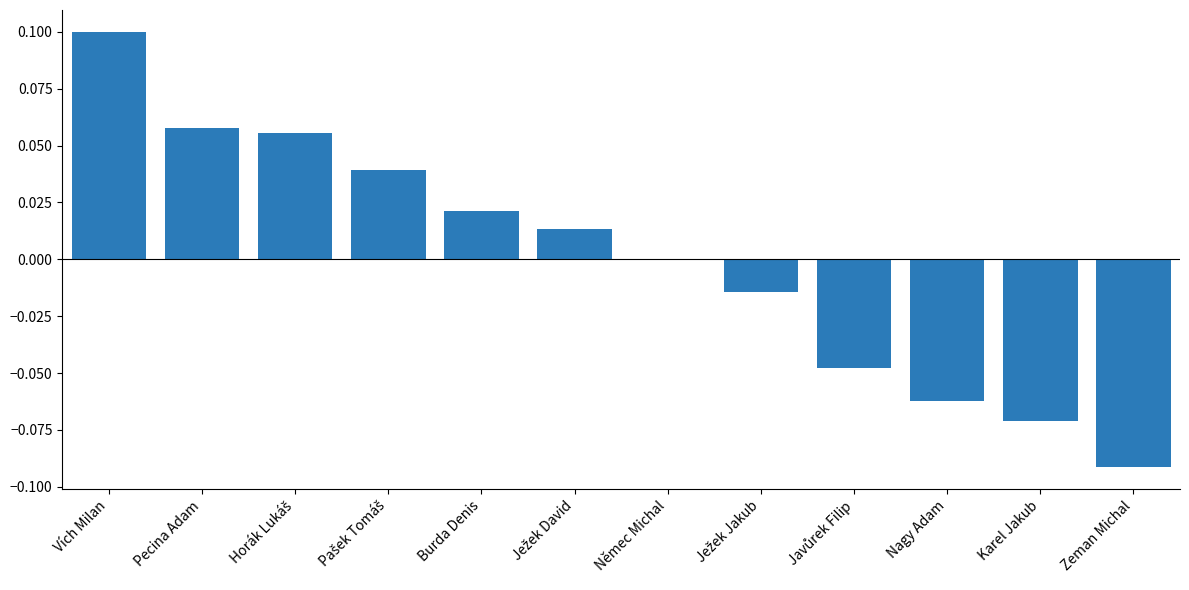

At which label does the data first exceed 0?

Vích Milan